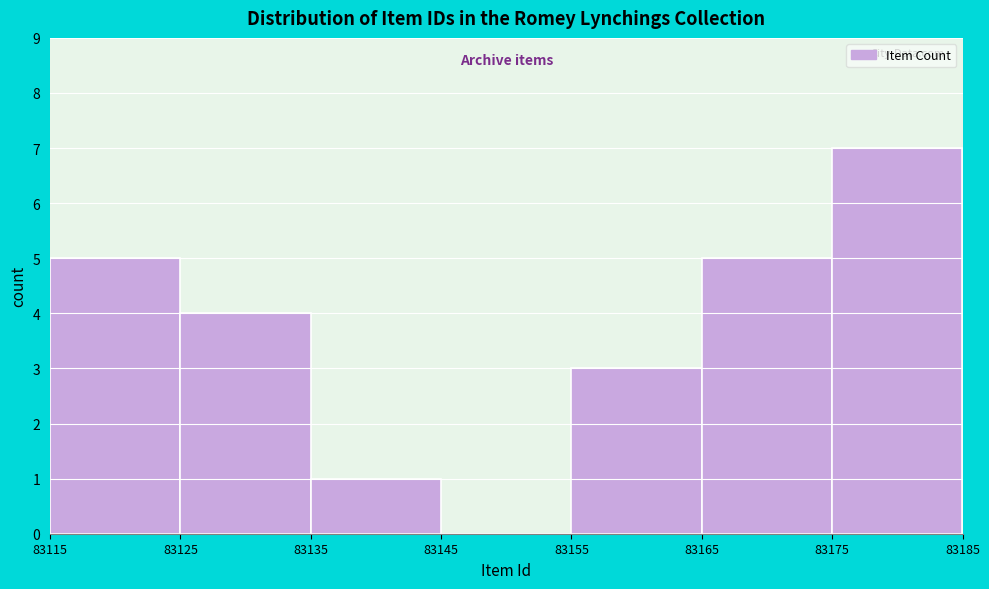

How tall is the bar that spans 83125 to 83135 on the x-axis? The values are not printed on the chart, so give them approximately, as read against the axis.

4